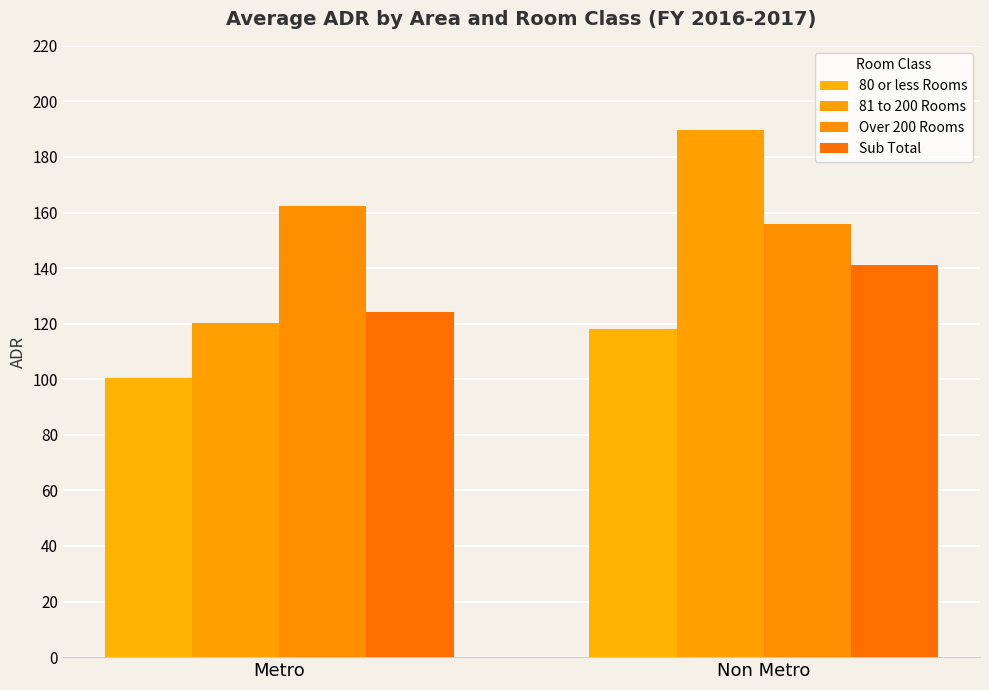

What is the greatest value displayed?

189.6